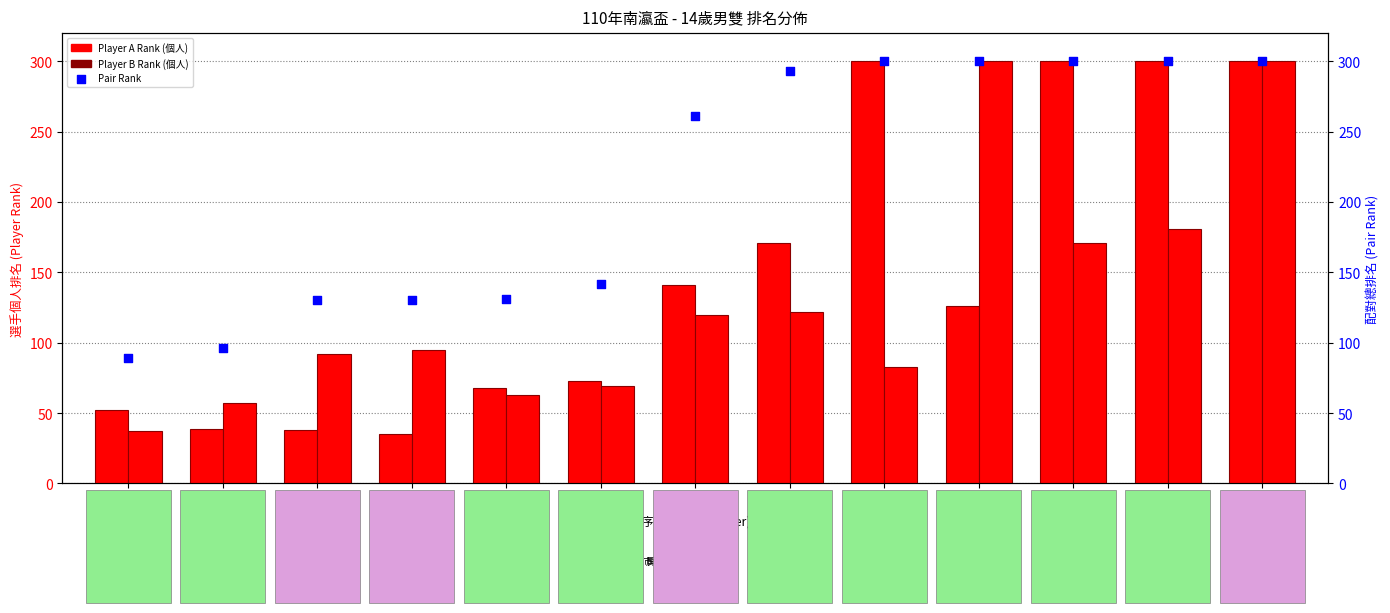

Which series has the widest spread of Y values?

Player A Rank